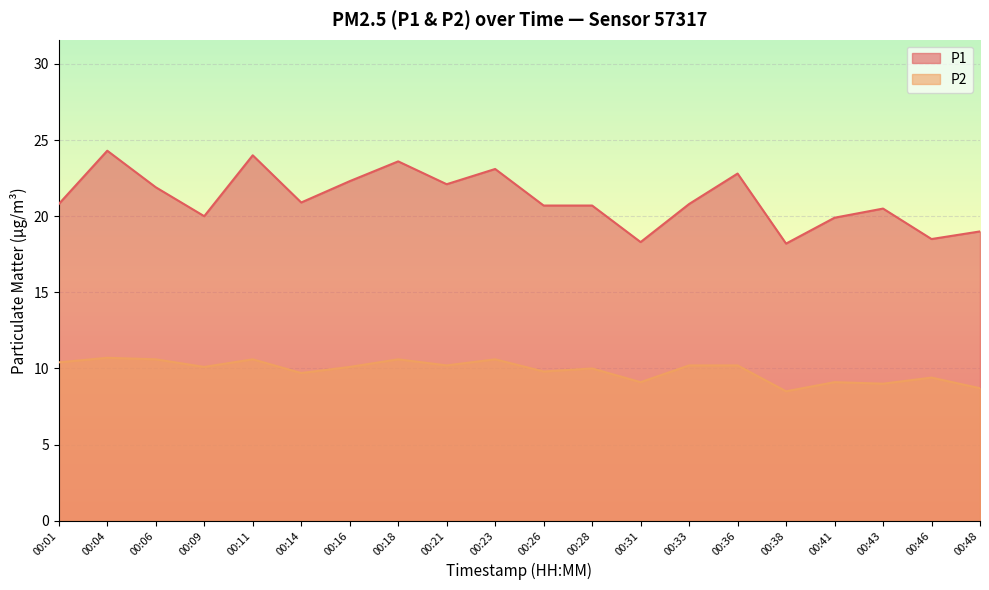

True or false: P2 has a value of 10.1 at 00:09.

True